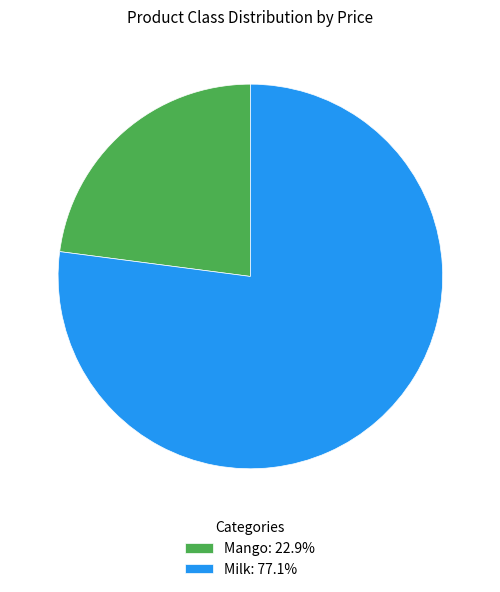

Approximately how many times larger is the value at Mango compared to Milk?

0.3